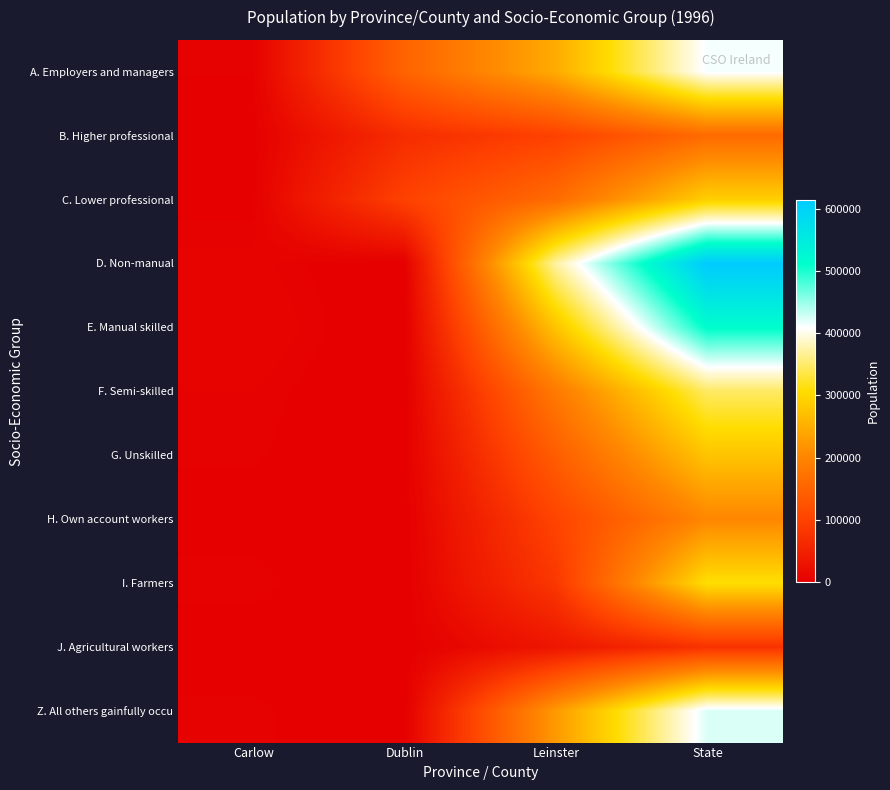

At which category is the sum across all series the highest?

State